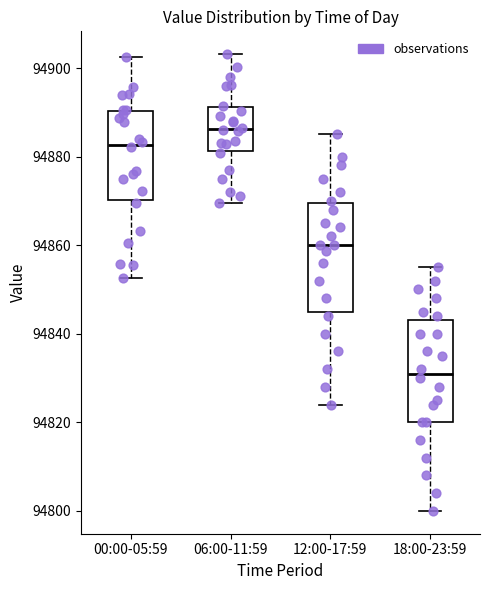

Which box has the highest median line?

06:00-11:59